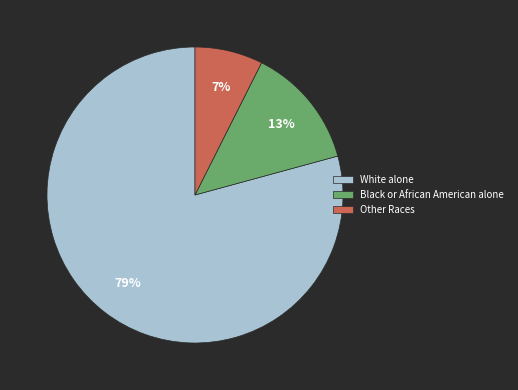

True or false: Black or African American alone accounts for 24% of the total.

False